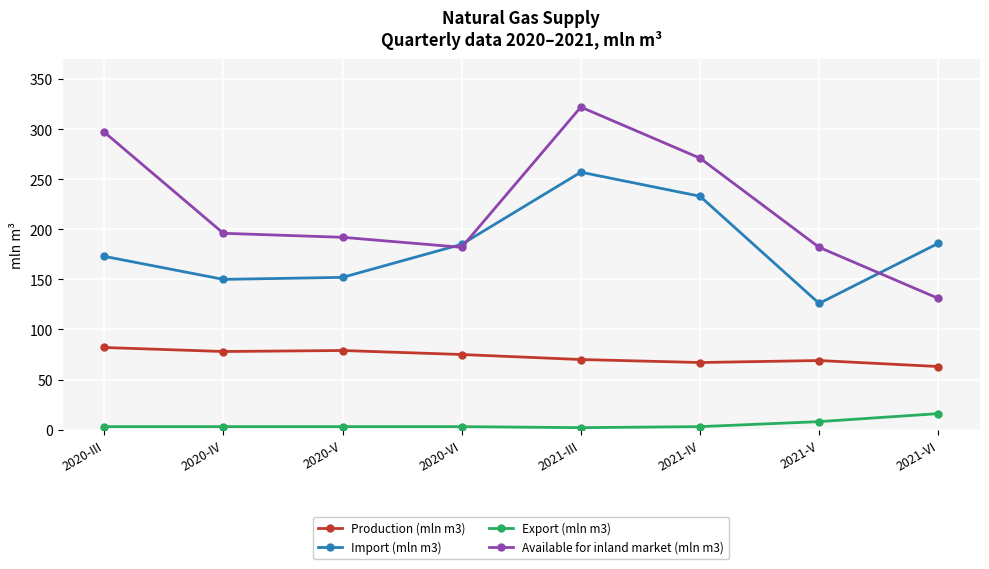

Which series has the largest total across all categories?

Available for inland market (mln m3)